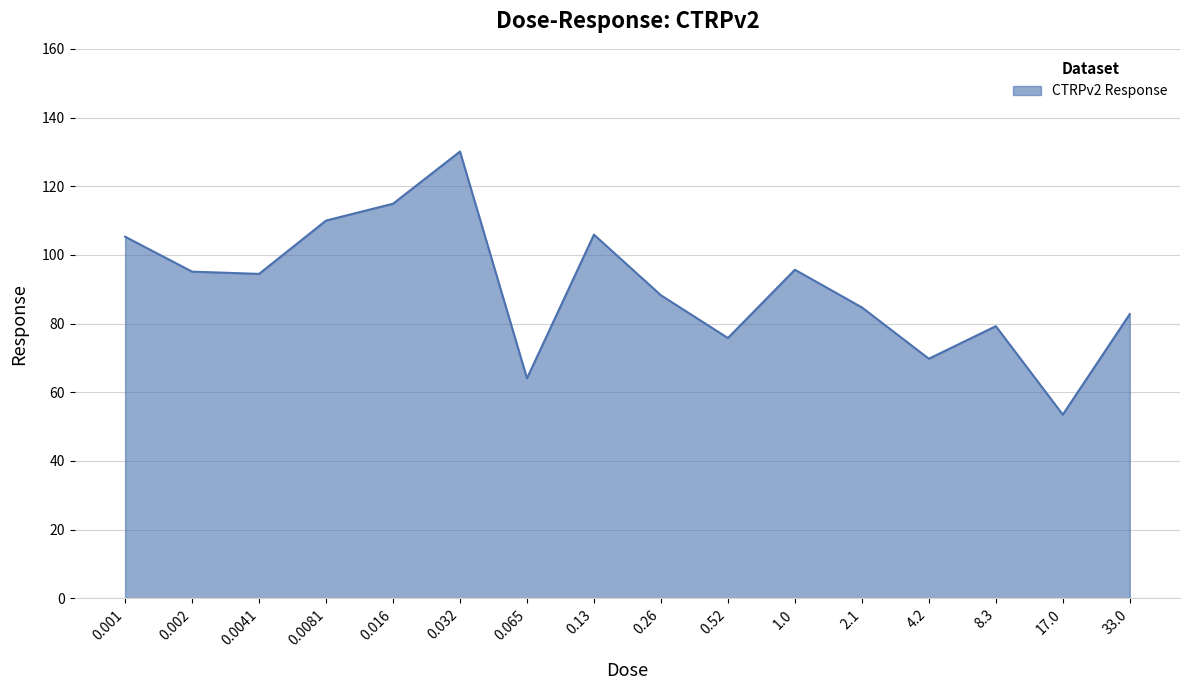

At which label does the data first exceed 94?

0.001